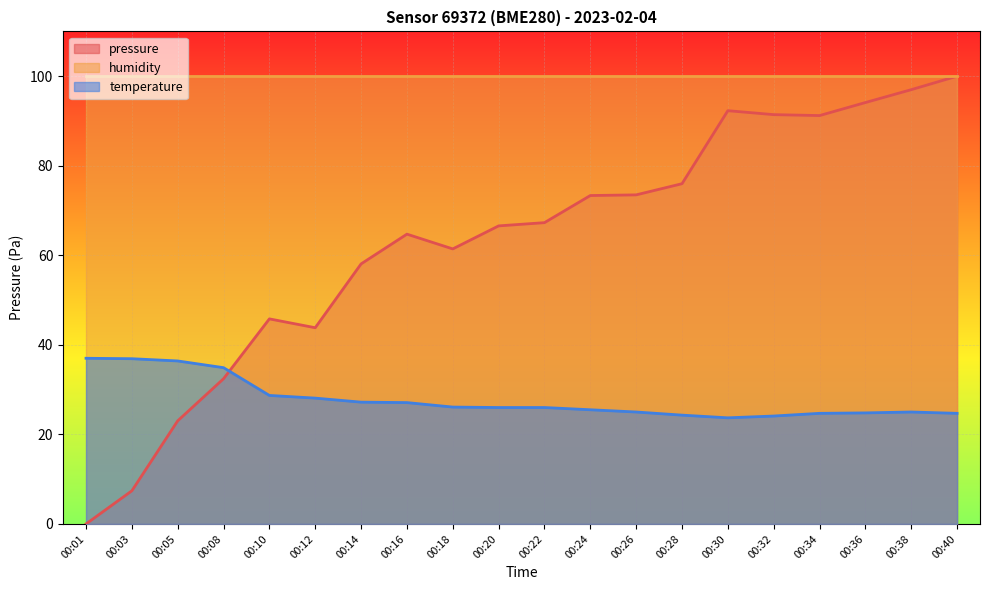

In pressure, how many points are higher than both neighbors (excluding endpoints)?

3